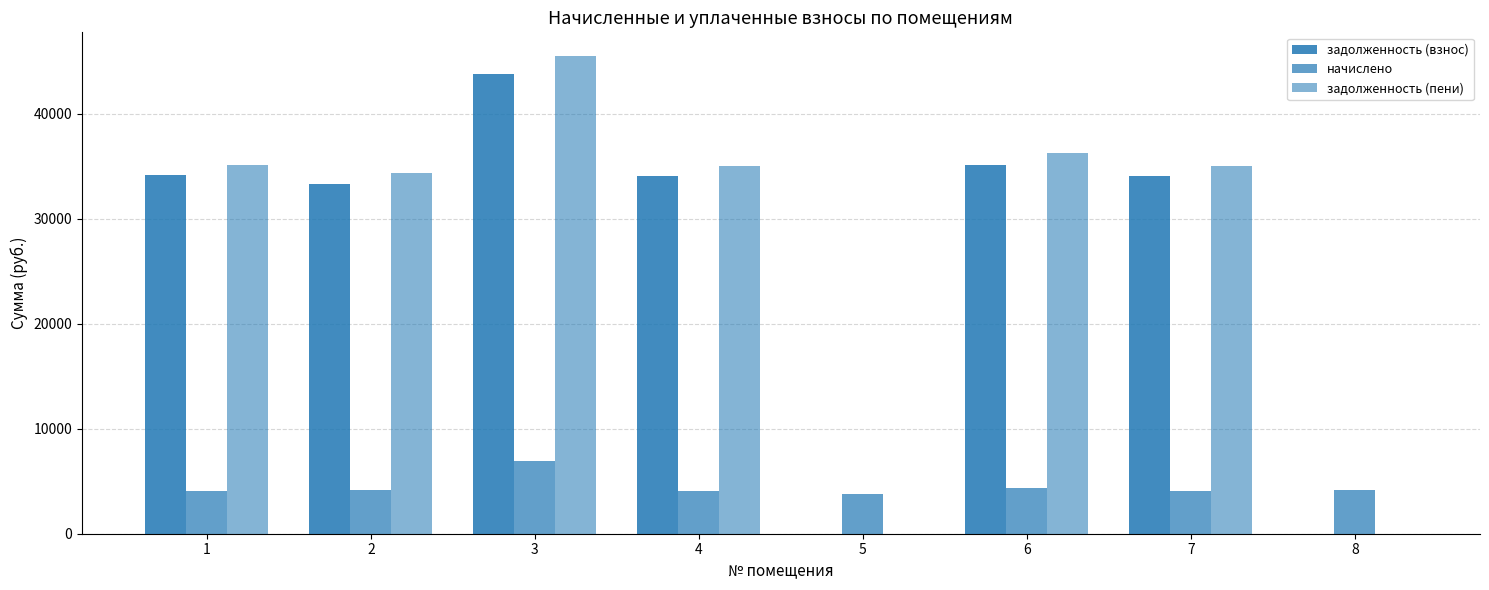

How many groups of bars are there?

8